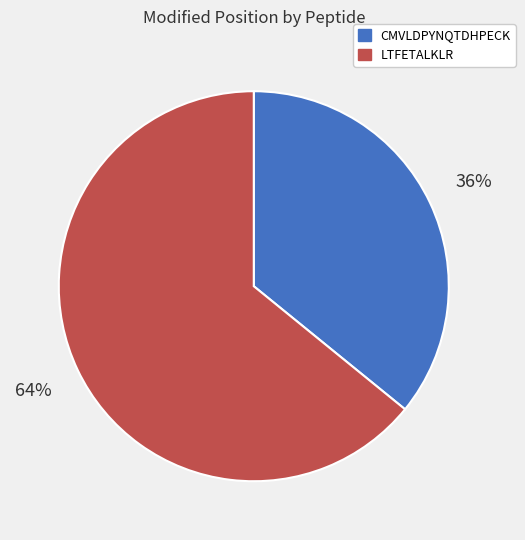

True or false: CMVLDPYNQTDHPECK accounts for 50% of the total.

False